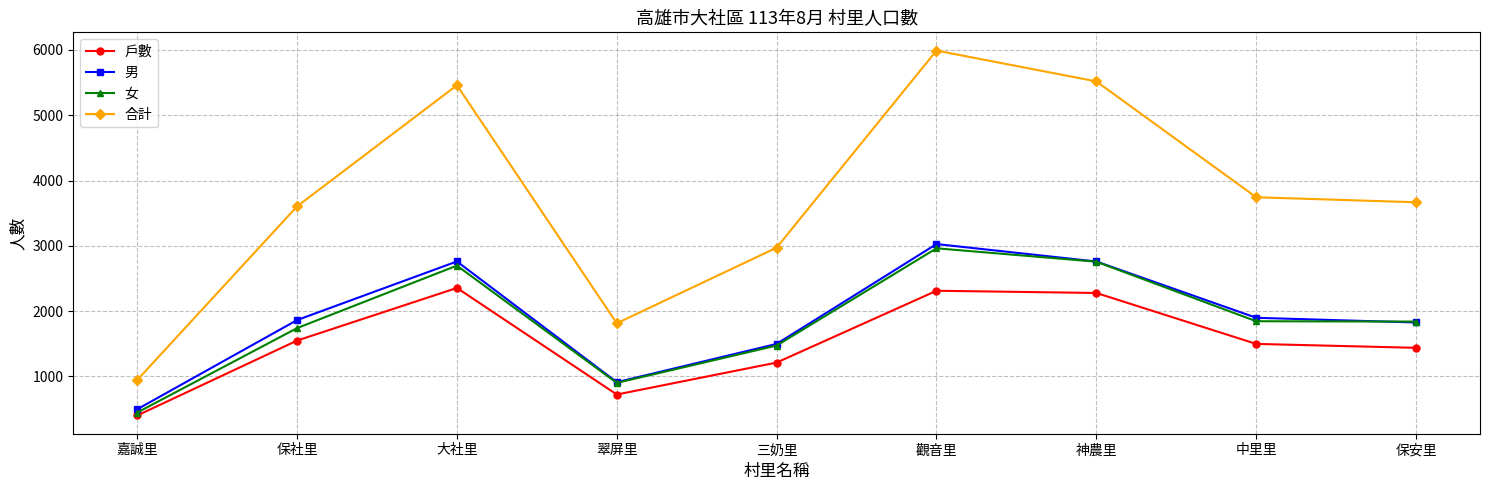

True or false: 合計 and 男 intersect in this chart.

False